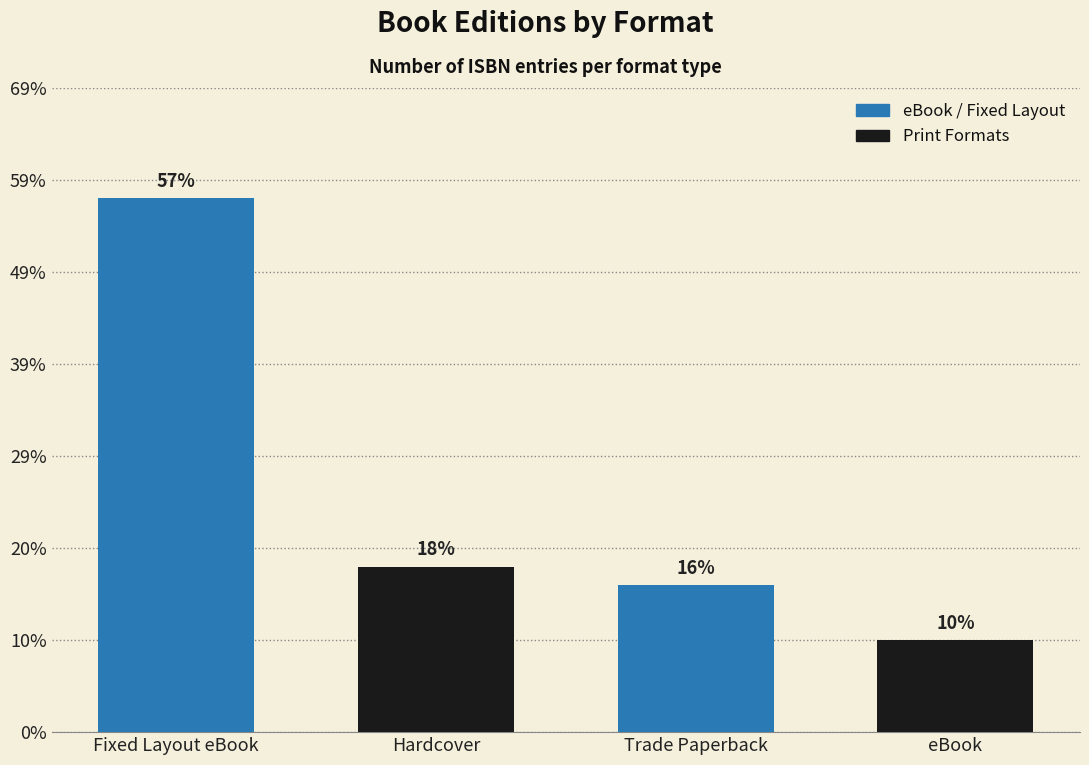

Does the chart contain any negative values?

No